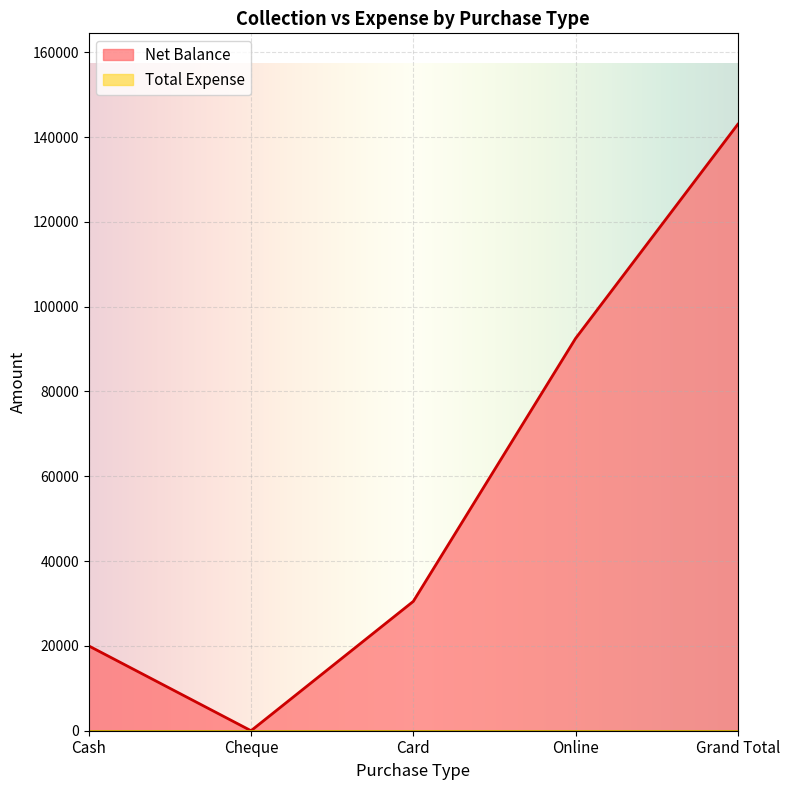

True or false: there are more than 2 points higher than both neighbors.

False